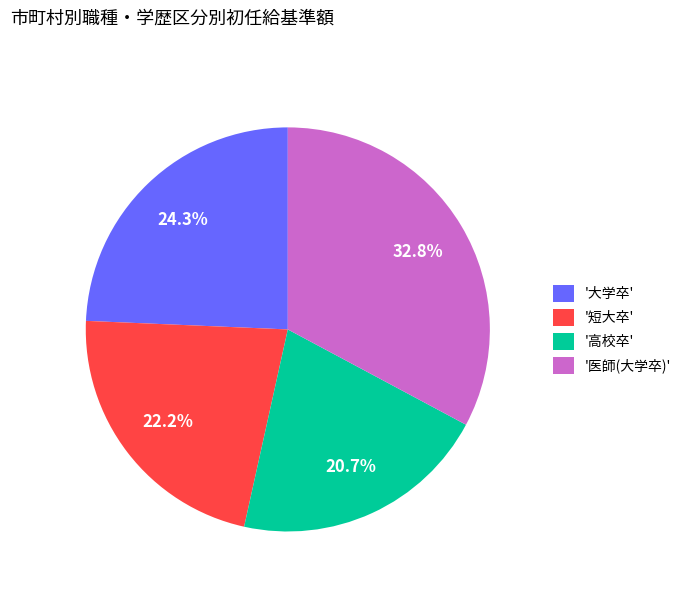

What is the smallest slice in the pie chart?

'高校卒'